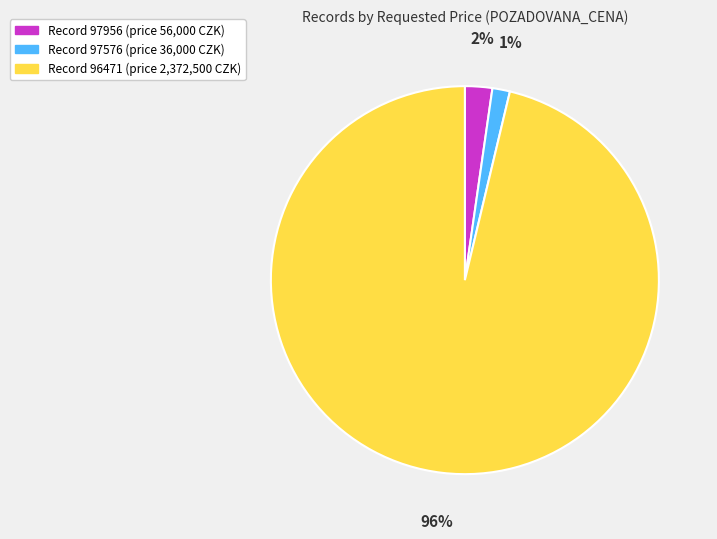

To the nearest percent, what is the average slice percentage?

33%